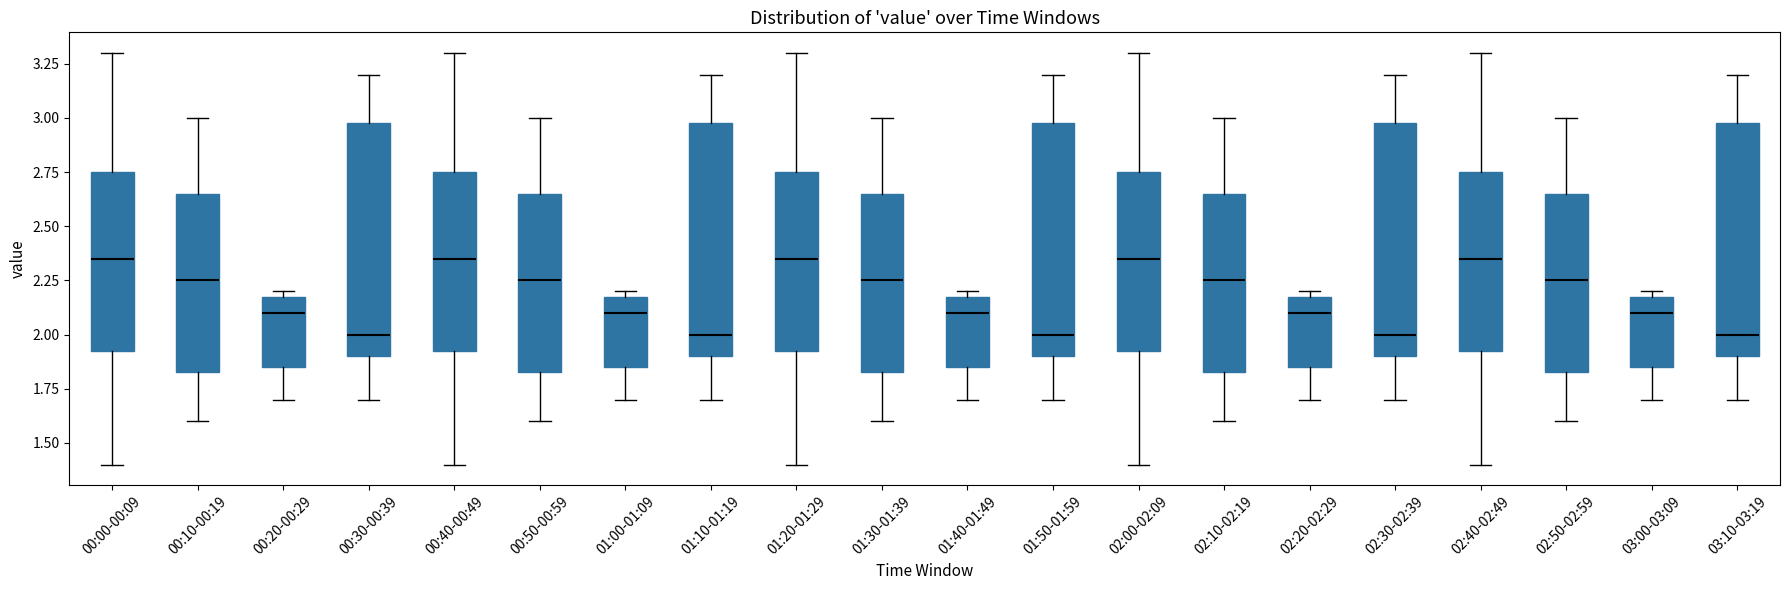

Where does the lower whisker of the box for 02:50-02:59 end on the y-axis? The values are not printed on the chart, so give them approximately, as read against the axis.

1.60